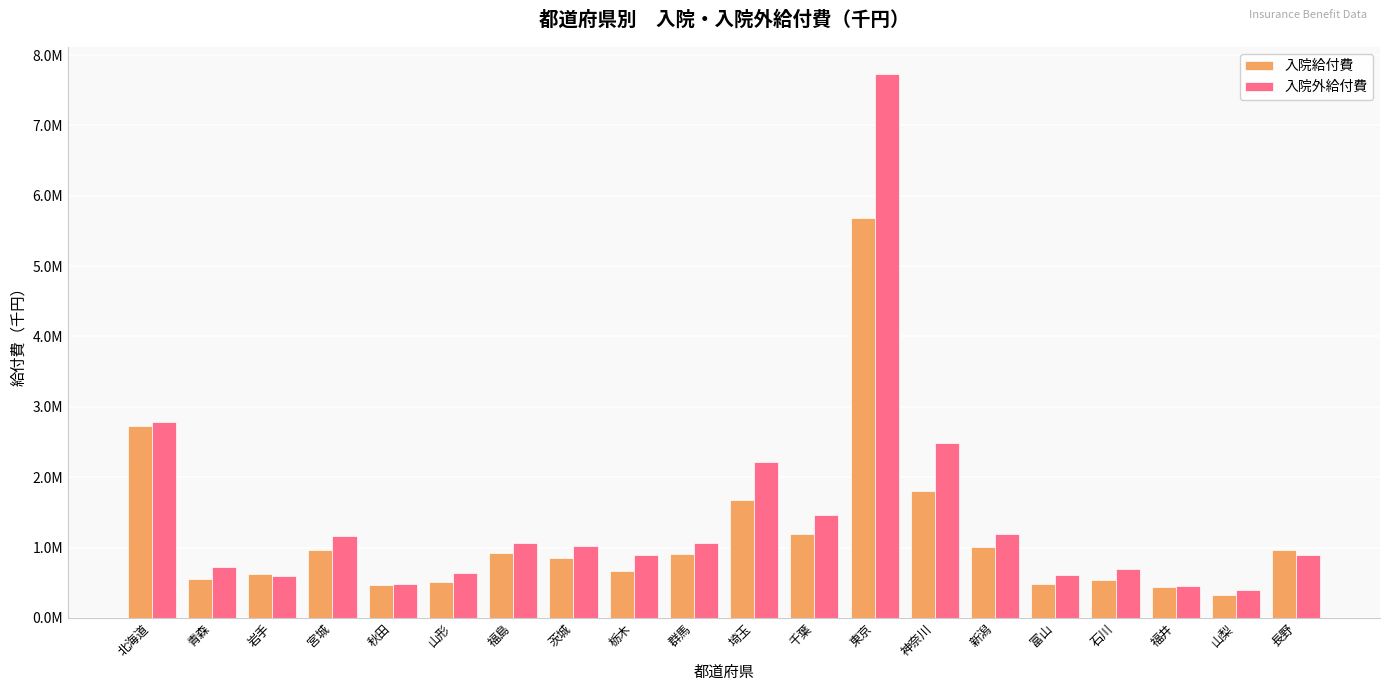

Are the bars horizontal?

No